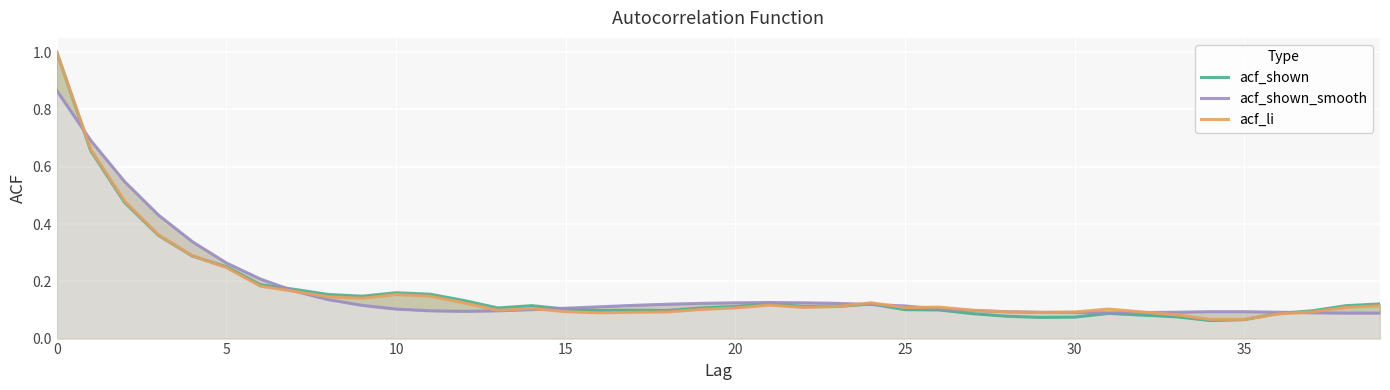

Reading left to right, transcribe all the data shown in this chart.

acf_shown: 1.0	0.7	0.5	0.4	0.3	0.3	0.2	0.2	0.2	0.1	0.2	0.2	0.1	0.1	0.1	0.1	0.1	0.1	0.1	0.1	0.1	0.1	0.1	0.1	0.1	0.1	0.1	0.1	0.1	0.1	0.1	0.1	0.1	0.1	0.1	0.1	0.1	0.1	0.1	0.1
acf_shown_smooth: 0.9	0.7	0.5	0.4	0.3	0.3	0.2	0.2	0.1	0.1	0.1	0.1	0.1	0.1	0.1	0.1	0.1	0.1	0.1	0.1	0.1	0.1	0.1	0.1	0.1	0.1	0.1	0.1	0.1	0.1	0.1	0.1	0.1	0.1	0.1	0.1	0.1	0.1	0.1	0.1
acf_li: 1.0	0.7	0.5	0.4	0.3	0.2	0.2	0.2	0.1	0.1	0.2	0.1	0.1	0.1	0.1	0.1	0.1	0.1	0.1	0.1	0.1	0.1	0.1	0.1	0.1	0.1	0.1	0.1	0.1	0.1	0.1	0.1	0.1	0.1	0.1	0.1	0.1	0.1	0.1	0.1